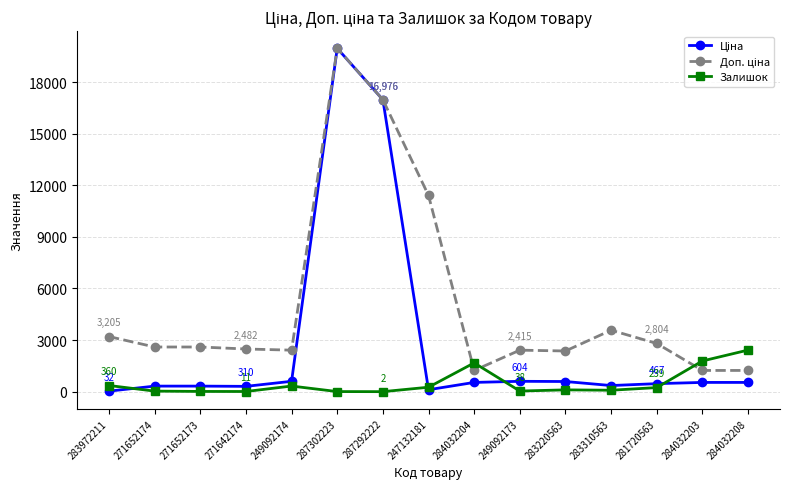

At which category is the sum across all series the highest?

287302223